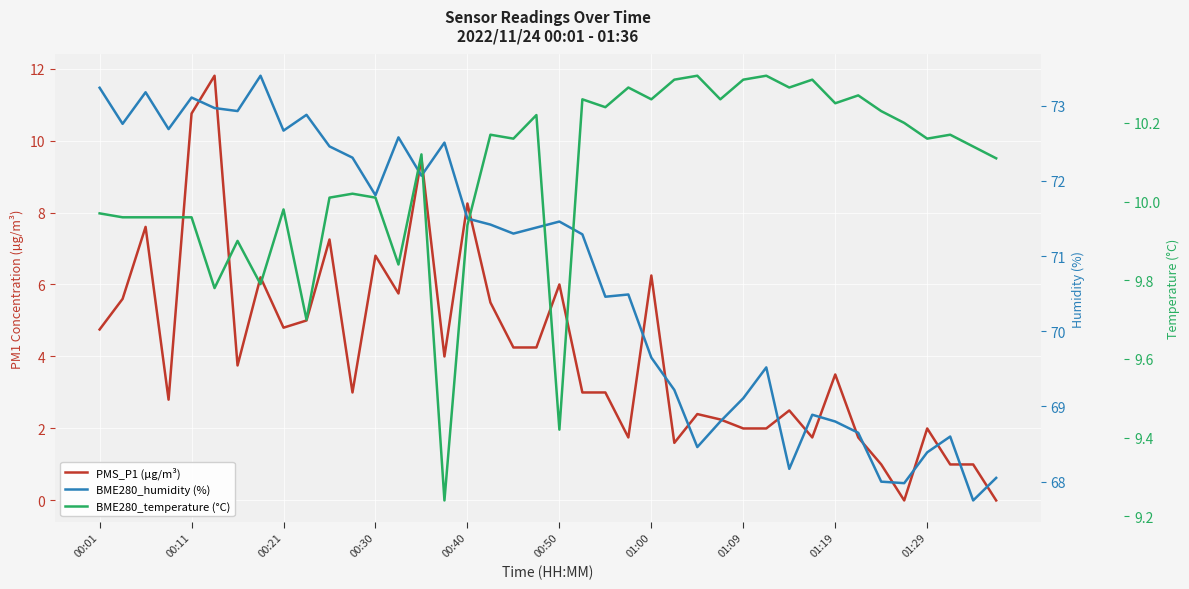

Which series changed the most between 00:40 and 29?

PMS_P1 (µg/m³)